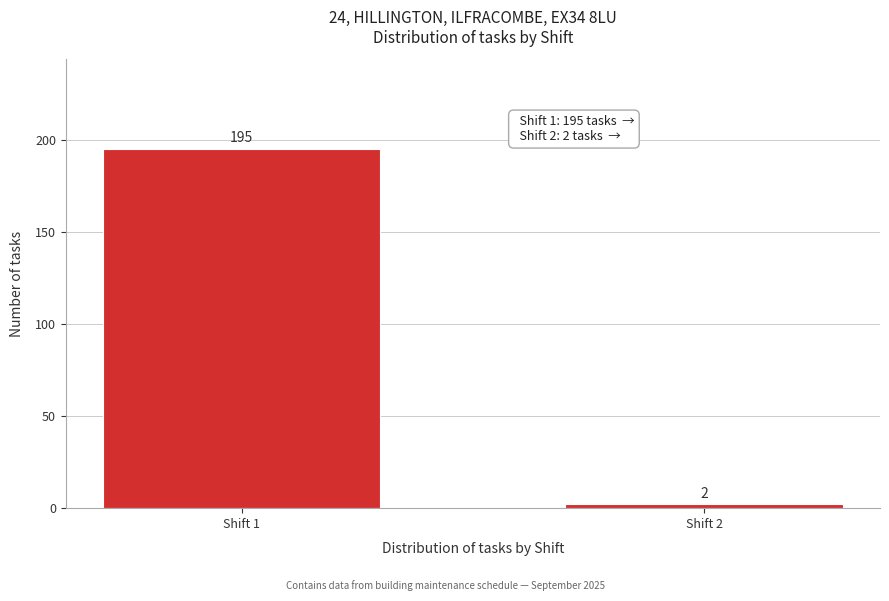

Reading left to right, list all the values displayed in this chart.

Shift 1=195	Shift 2=2